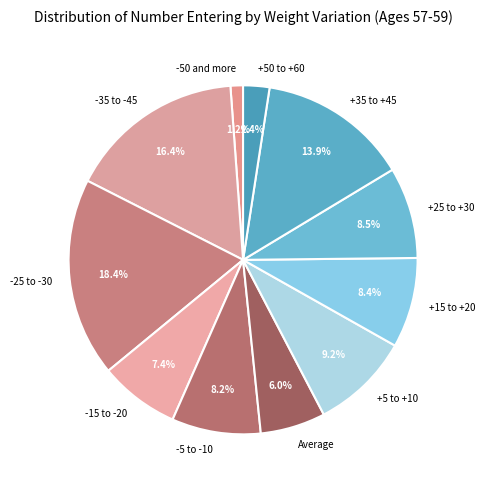

To the nearest percent, what percentage of the pie is +15 to +20?

8%